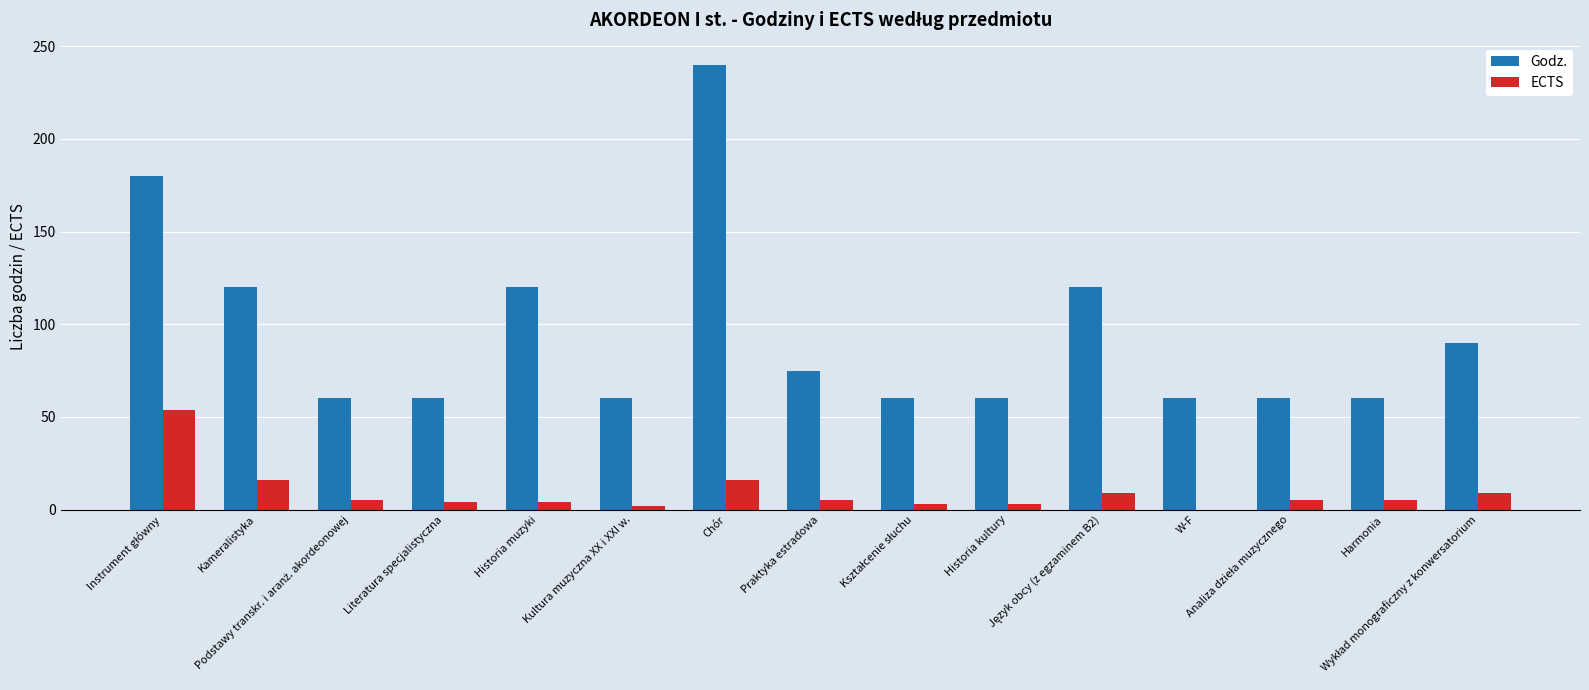

Are the bars grouped side by side (vs. stacked)?

Yes